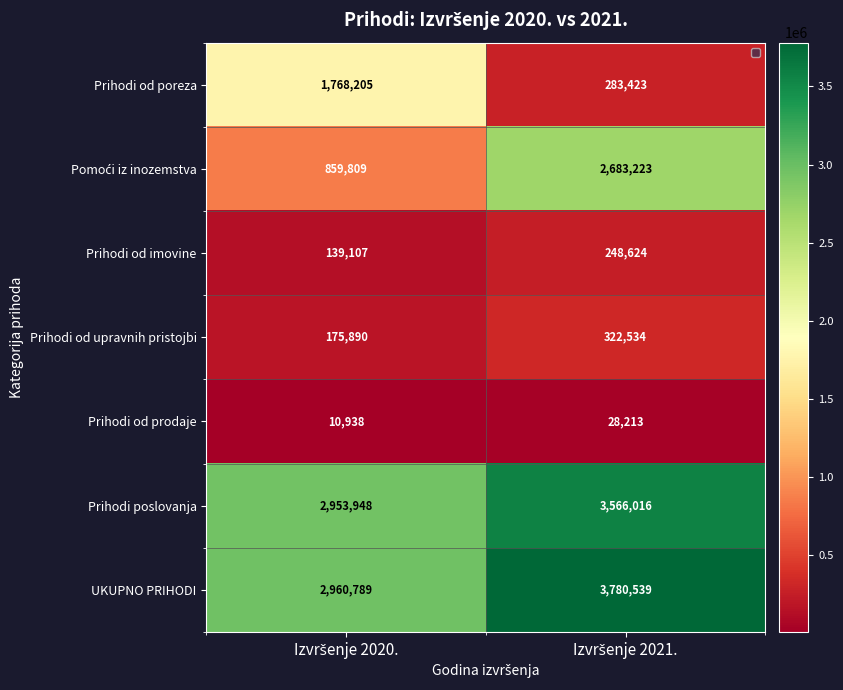

Count the number of data series in this chart.

7